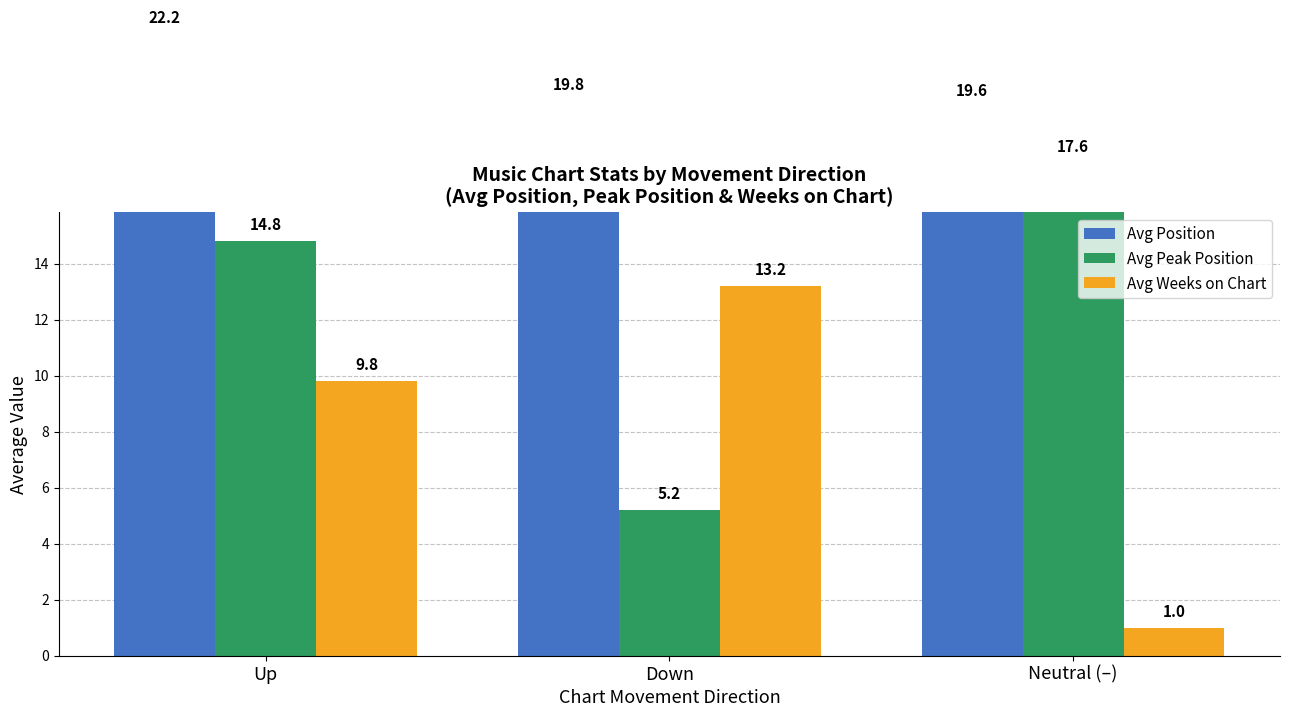

Reading left to right, list all the values displayed in this chart.

Avg Position: 22.2	19.8	19.6
Avg Peak Position: 14.8	5.2	17.6
Avg Weeks on Chart: 9.8	13.2	1.0